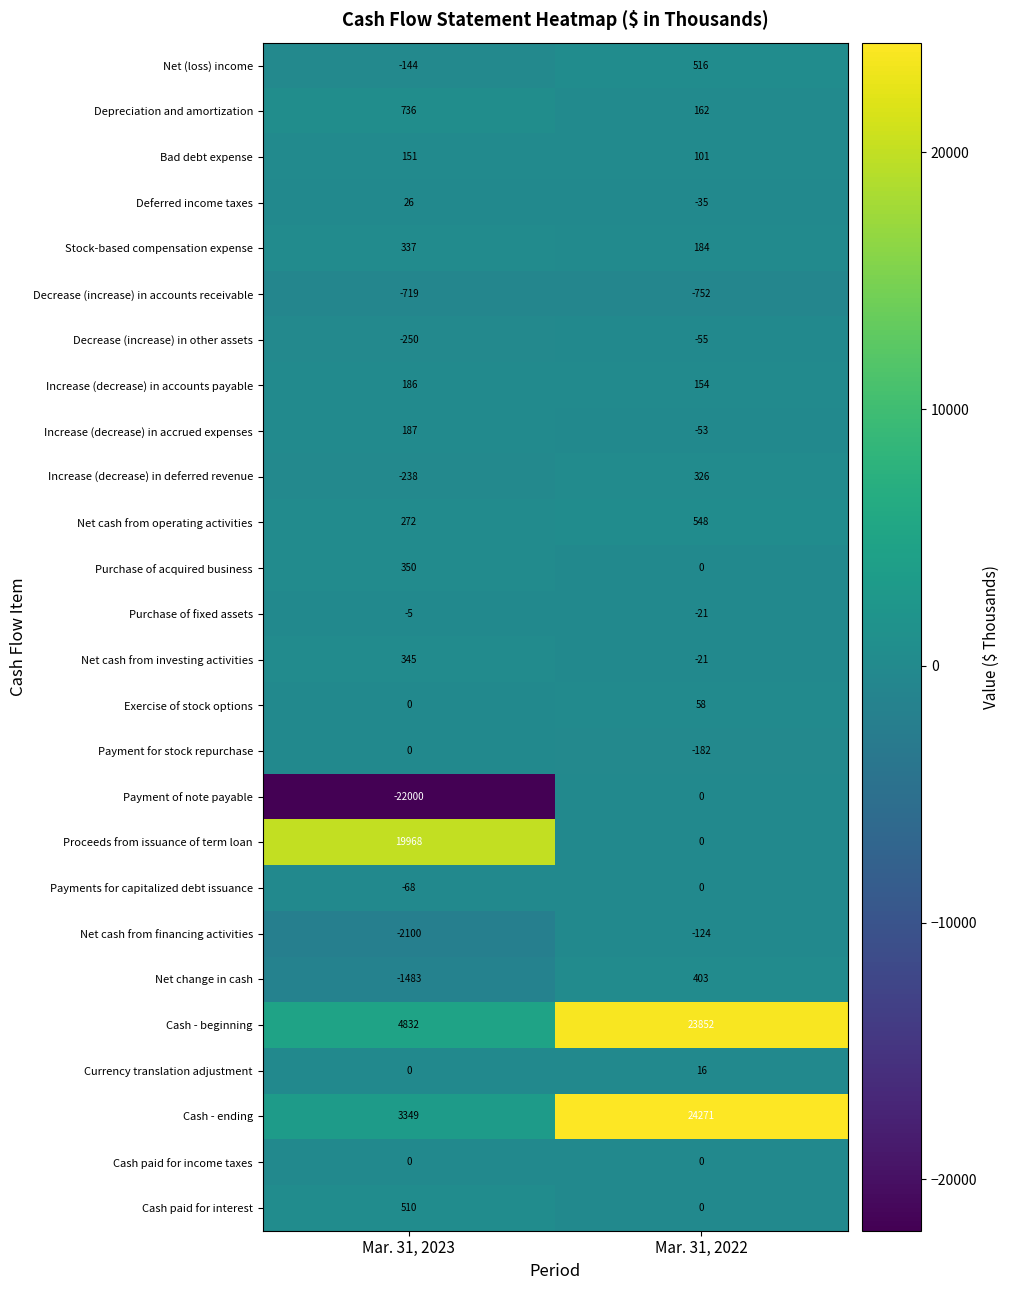

Rank the categories by Payments for capitalized debt issuance value from lowest to highest.

Mar. 31, 2023, Mar. 31, 2022